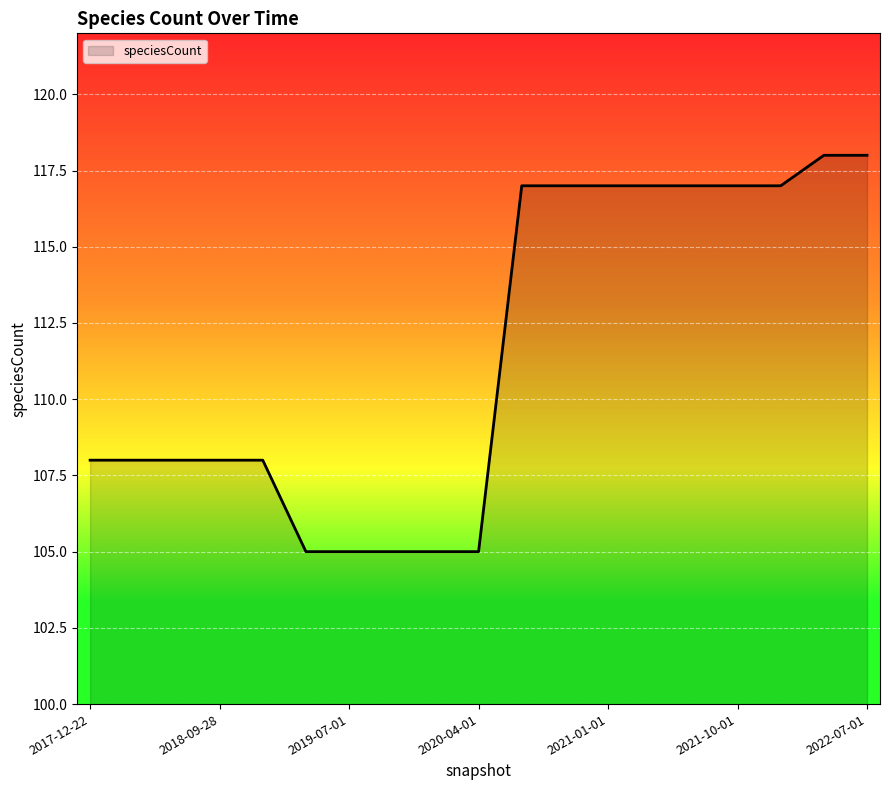

What is the difference between the maximum and minimum values?

13